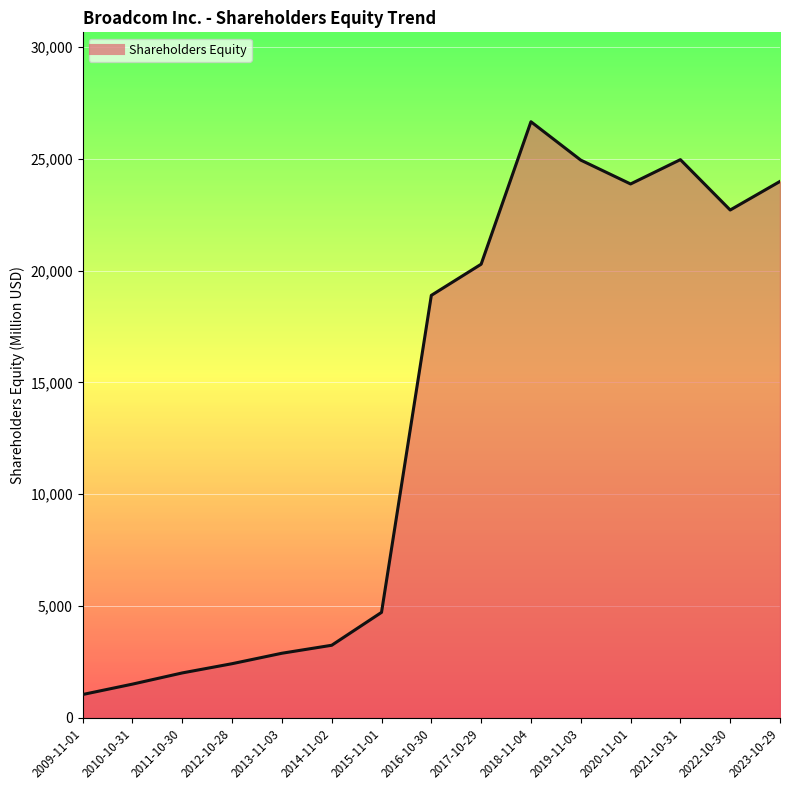

Which label corresponds to the largest value in the chart?

2018-11-04